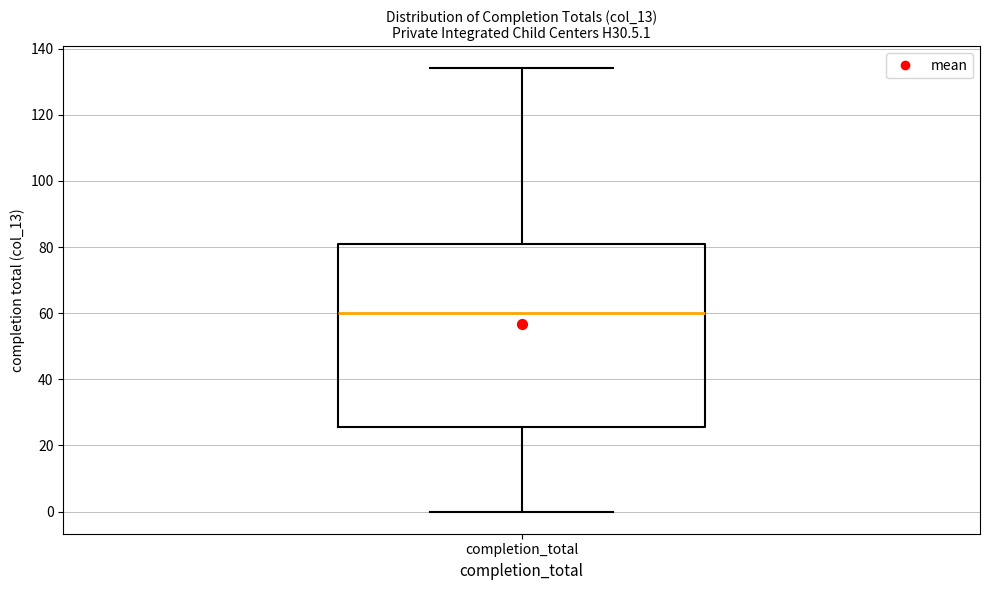

Transcribe this box plot: give where the median line is, the range the box spans, and where the two whiskers end, as read against the y-axis. The values are not printed on the chart, so give them approximately, as read against the axis.

median 60, box 26 to 82, whiskers 0 to 134